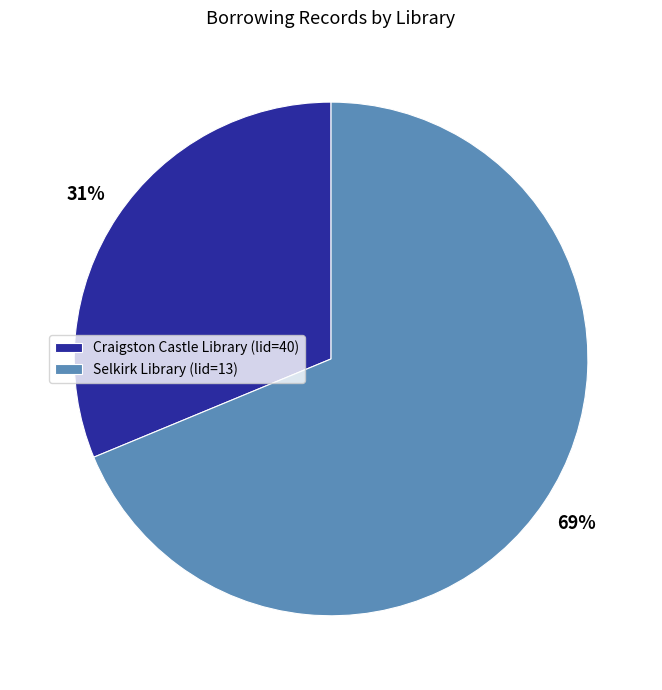

To the nearest percent, what percentage of the pie is Craigston Castle Library (lid=40)?

31%